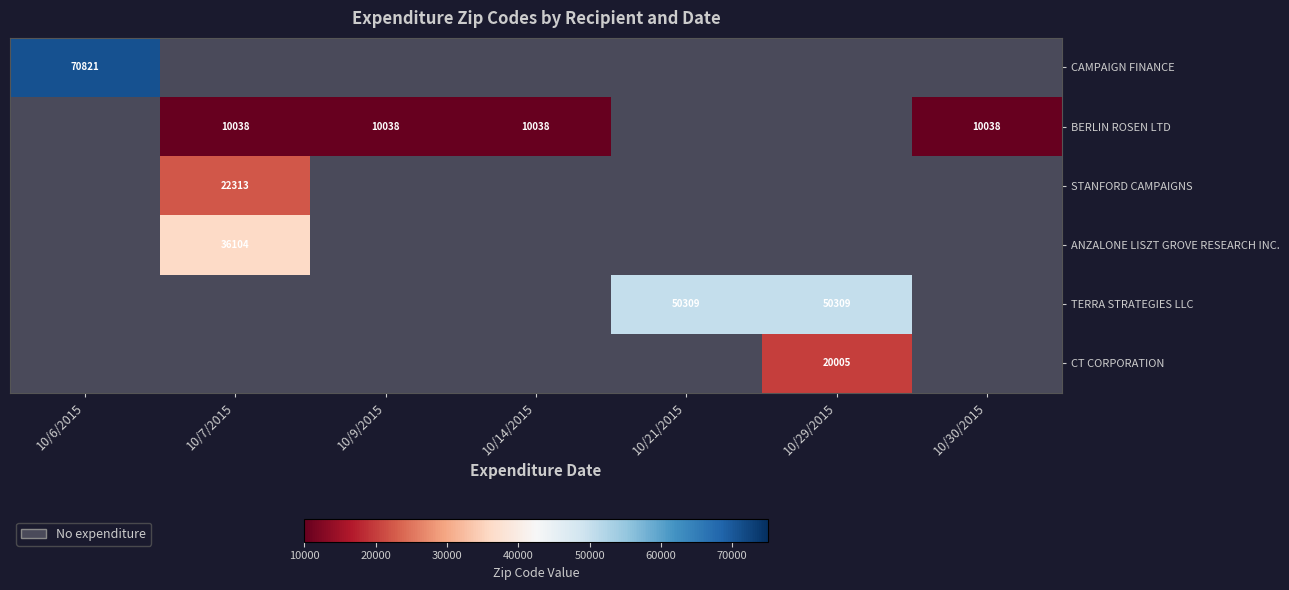

Which label corresponds to the smallest value in the chart?

10/7/2015